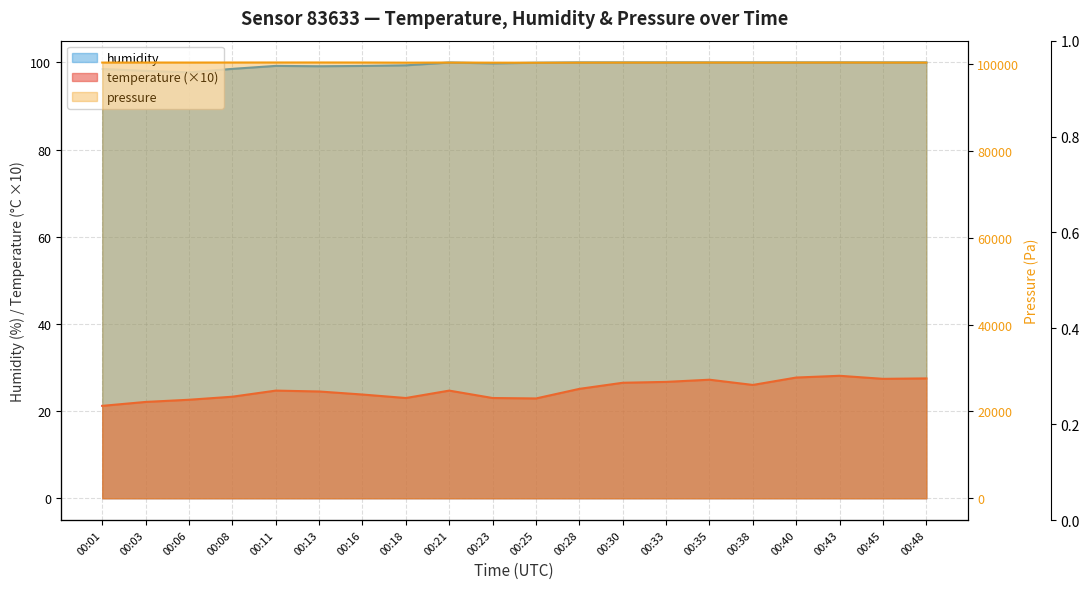

True or false: temperature has more than 0 interior local peaks.

True